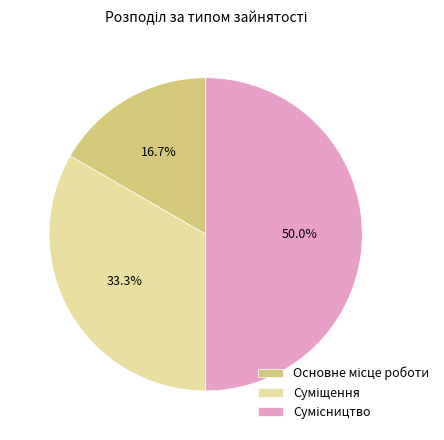

Count the number of slices in the pie.

3